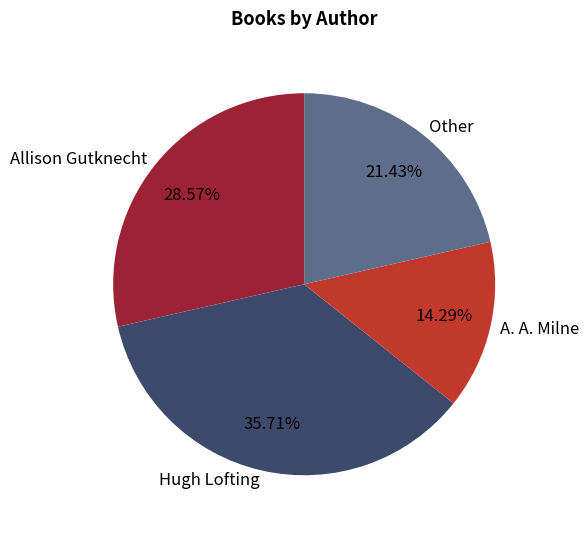

Which category has the biggest portion of the pie?

Hugh Lofting